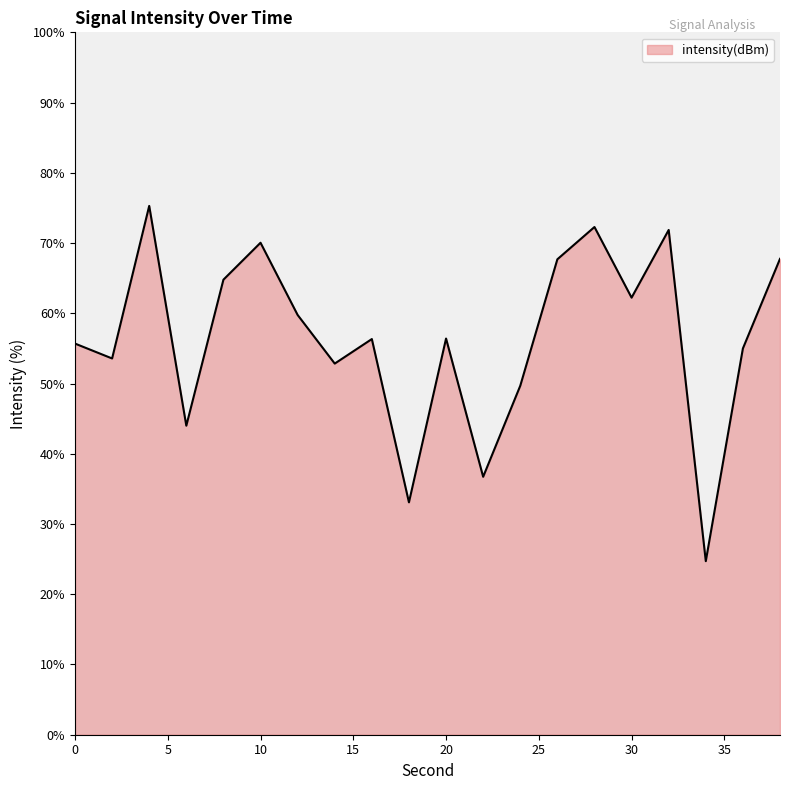

What is the smallest value displayed?

24.7